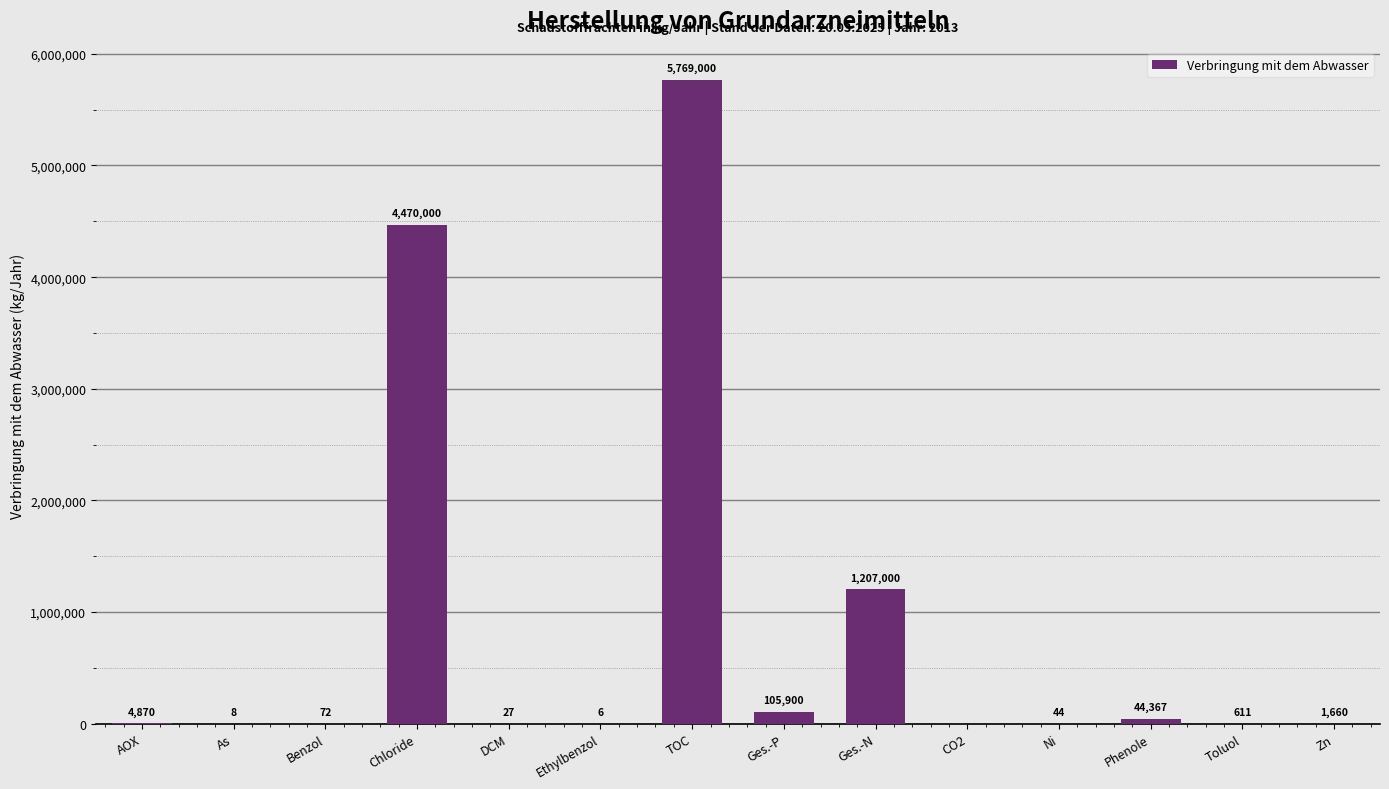

Between Ethylbenzol and As, which is larger?

As